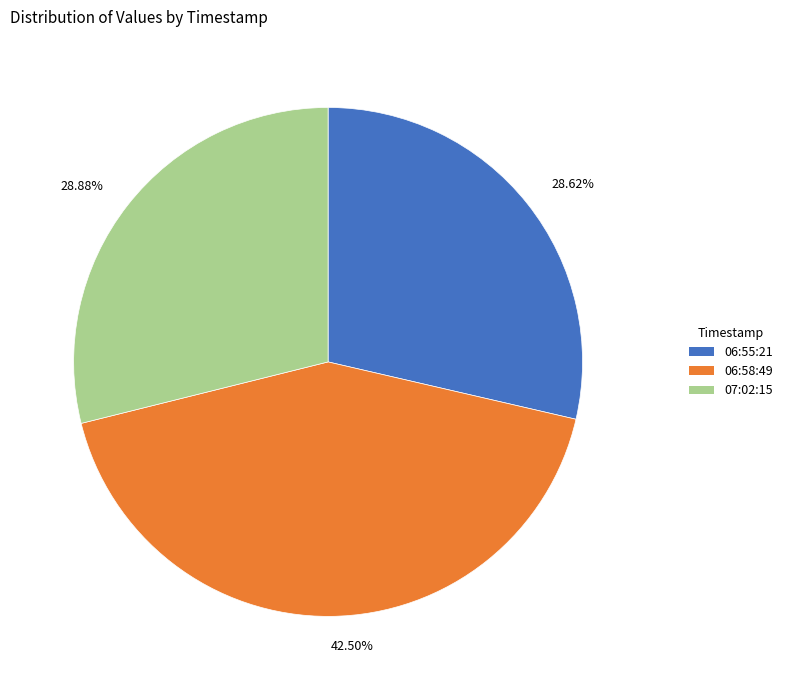

How many segments does this pie chart have?

3